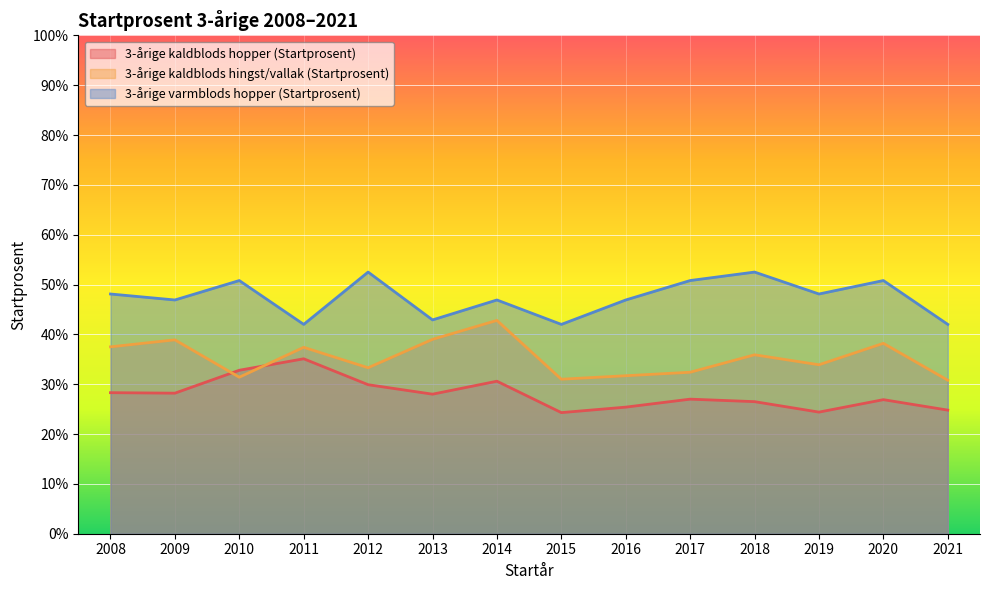

In 3-årige kaldblods hingst/vallak (Startprosent), how many points are higher than both neighbors (excluding endpoints)?

5